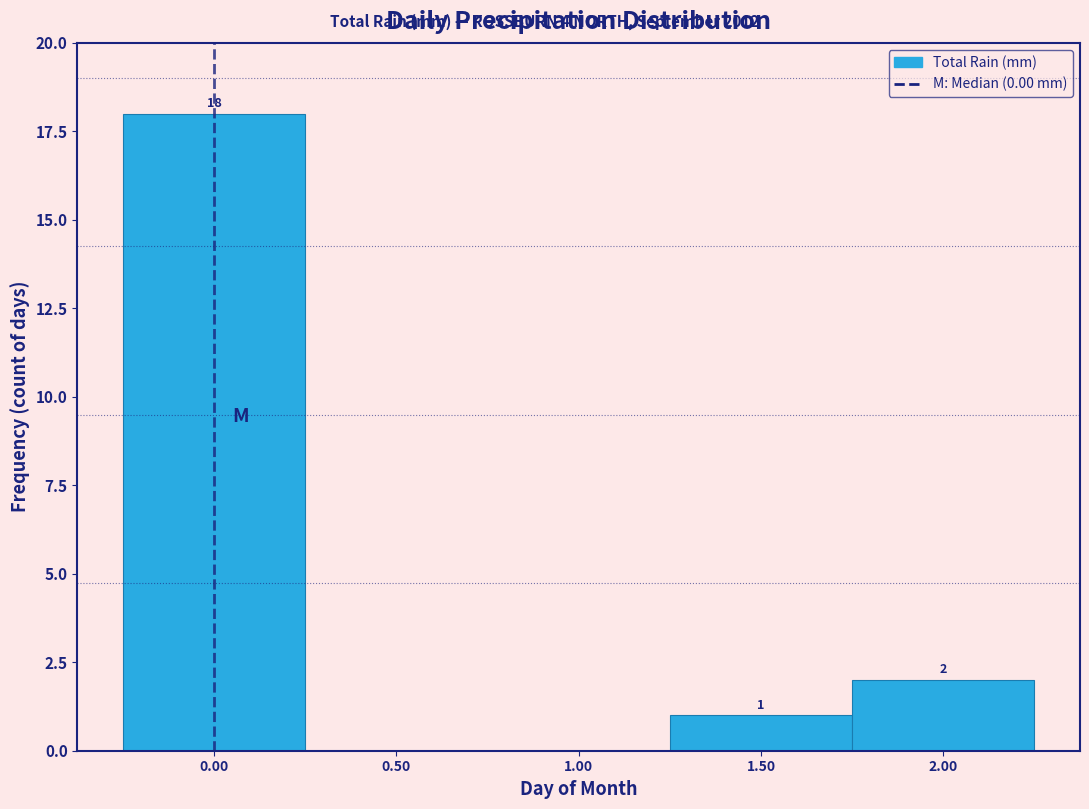

Over which range of the x-axis is the bar tallest?

-0.25 to 0.25